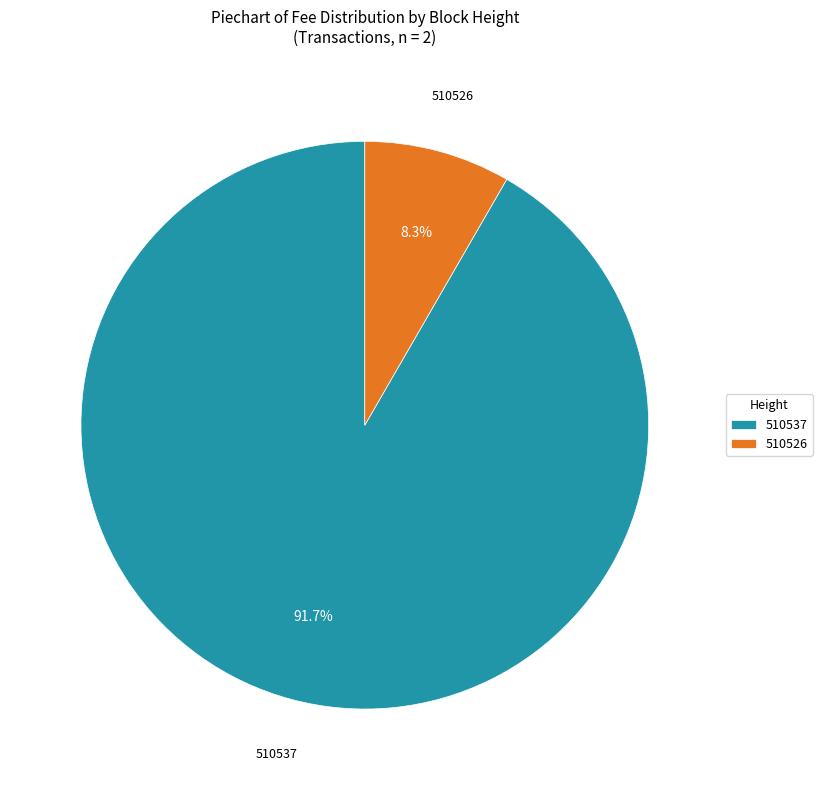

How many segments does this pie chart have?

2